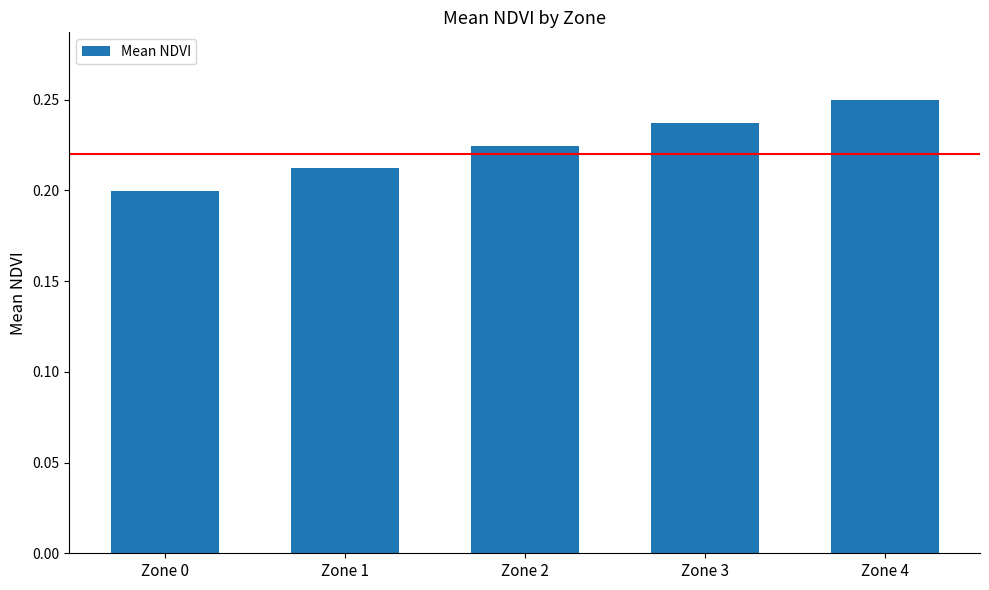

At which category does the chart reach its minimum across all series?

Zone 0